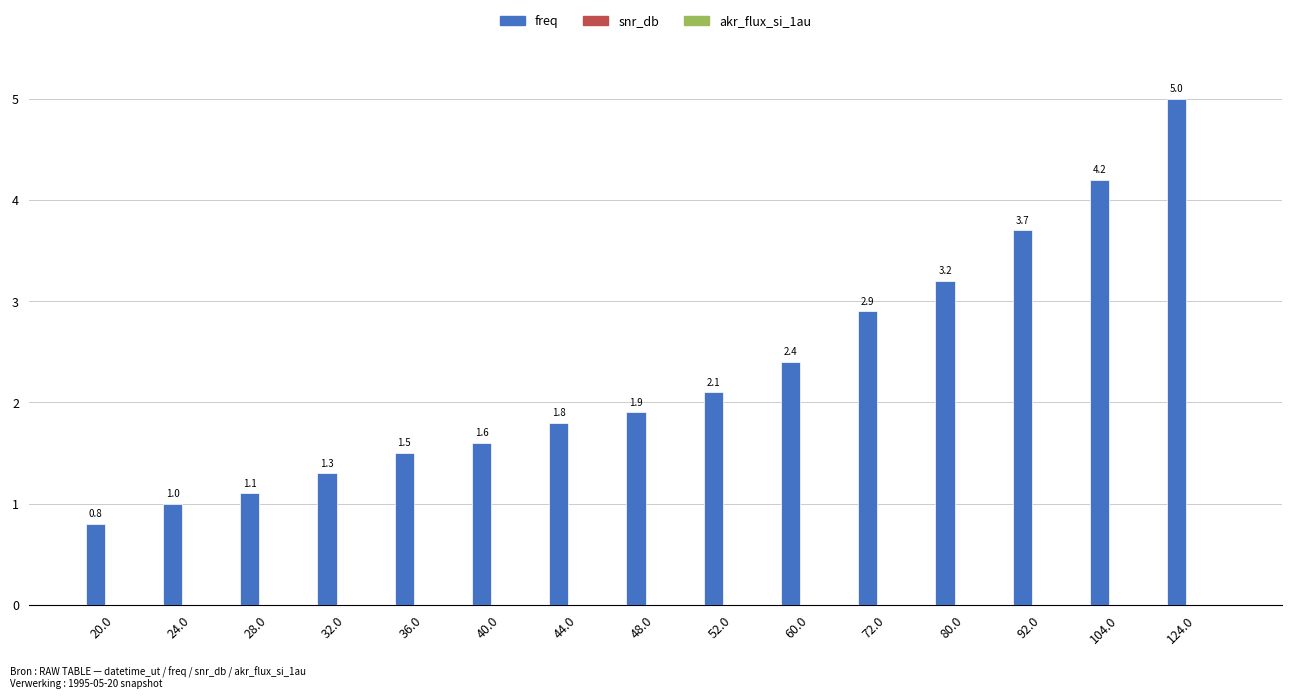

What is the ratio of the value at 60.0 to the value at 40.0?

1.5